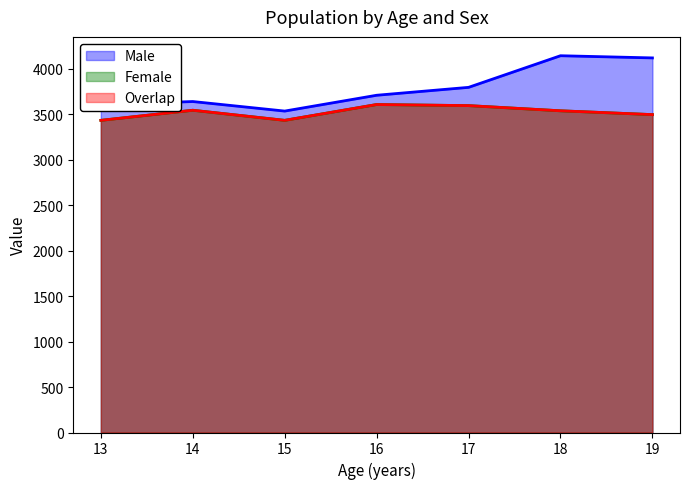

What are all the series names shown in the legend?

Male, Female